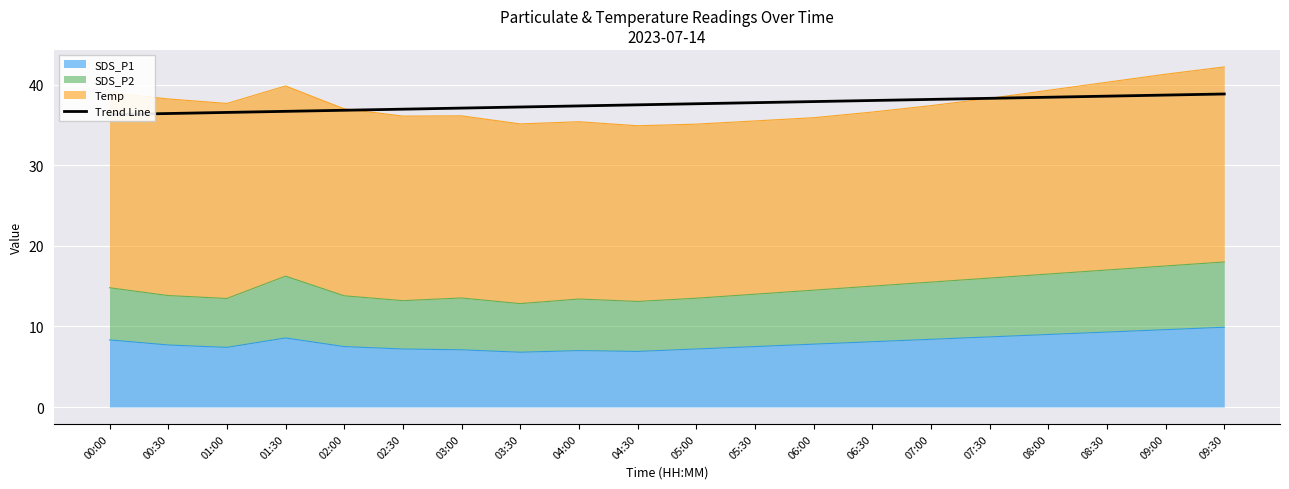

Approximately how many times larger is the value at 01:00 compared to 09:00?

0.9